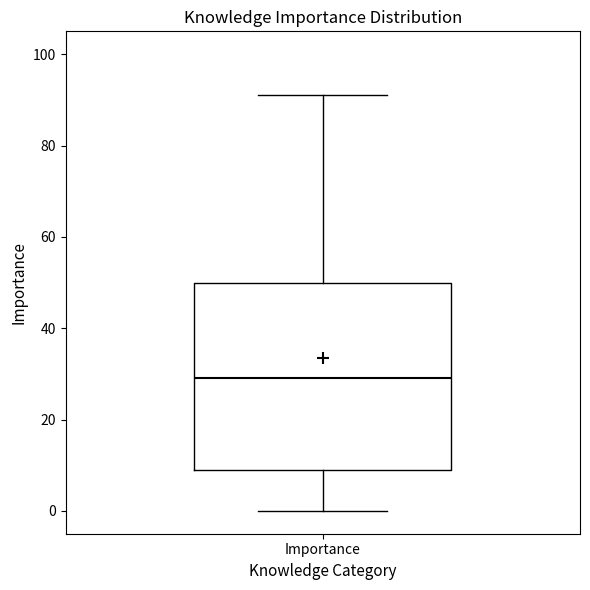

Transcribe this box plot: give where the median line is, the range the box spans, and where the two whiskers end, as read against the y-axis. The values are not printed on the chart, so give them approximately, as read against the axis.

median 30, box 10 to 50, whiskers 0 to 92